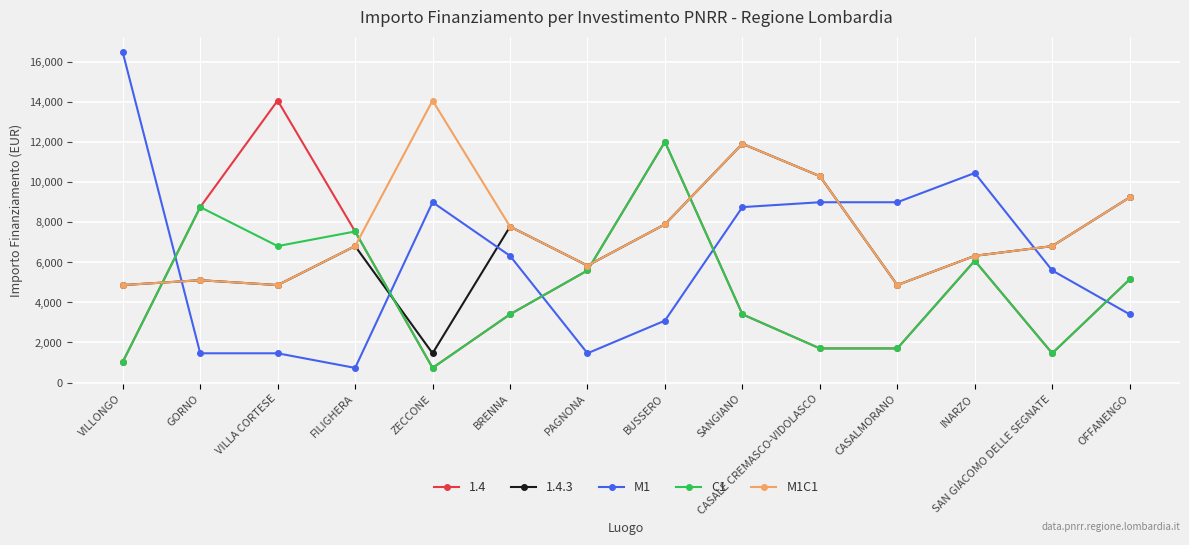

Is it true that C1 equals 5589 at PAGNONA?

True